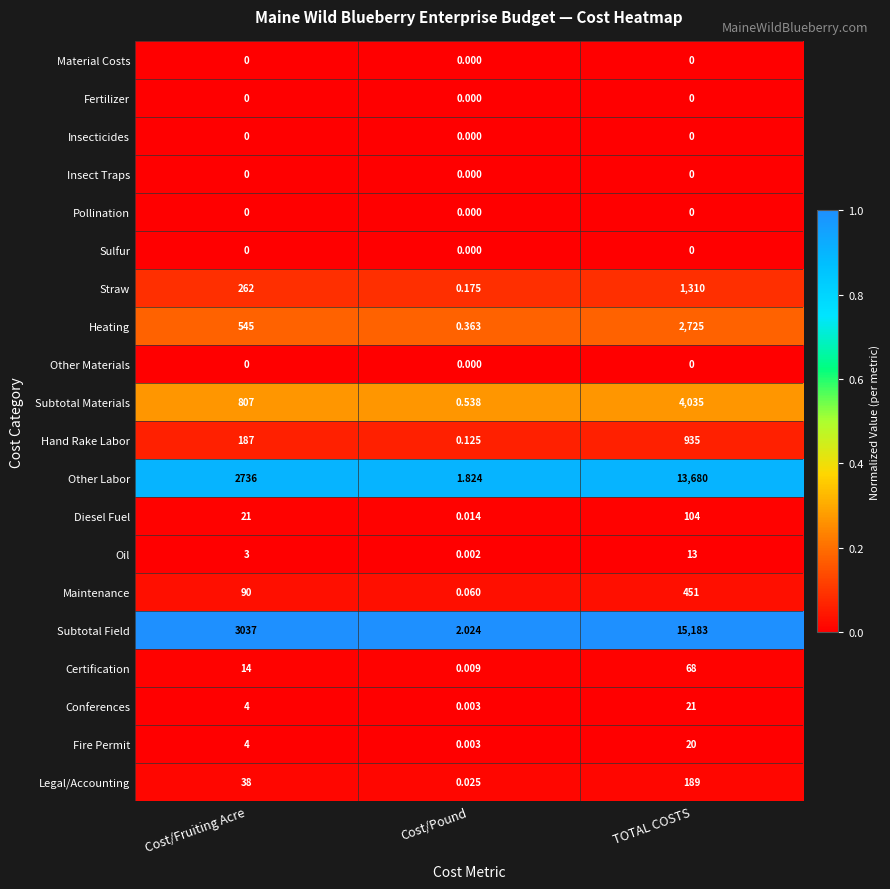

Which series has the largest total across all categories?

Subtotal Field